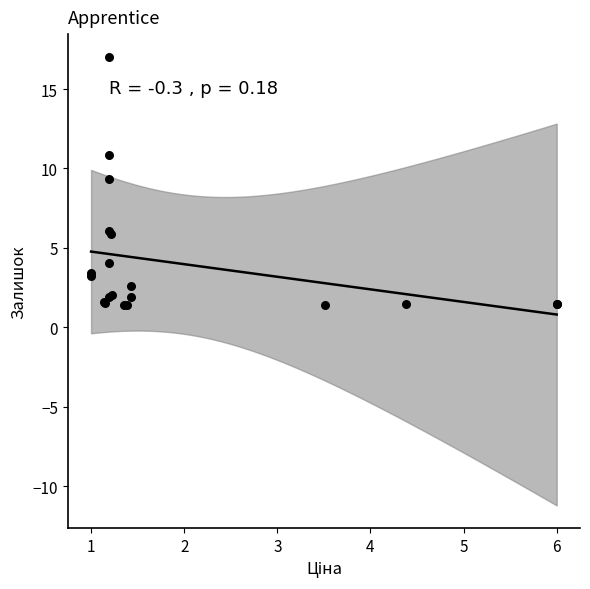

What Y value in the scatter plot is closest to 9?

9.3